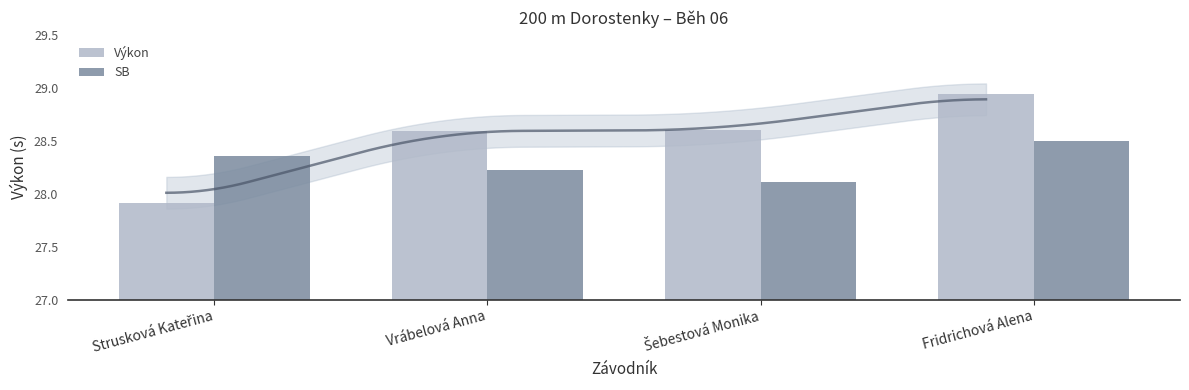

Which category has the highest value in the Výkon series?

Fridrichová Alena